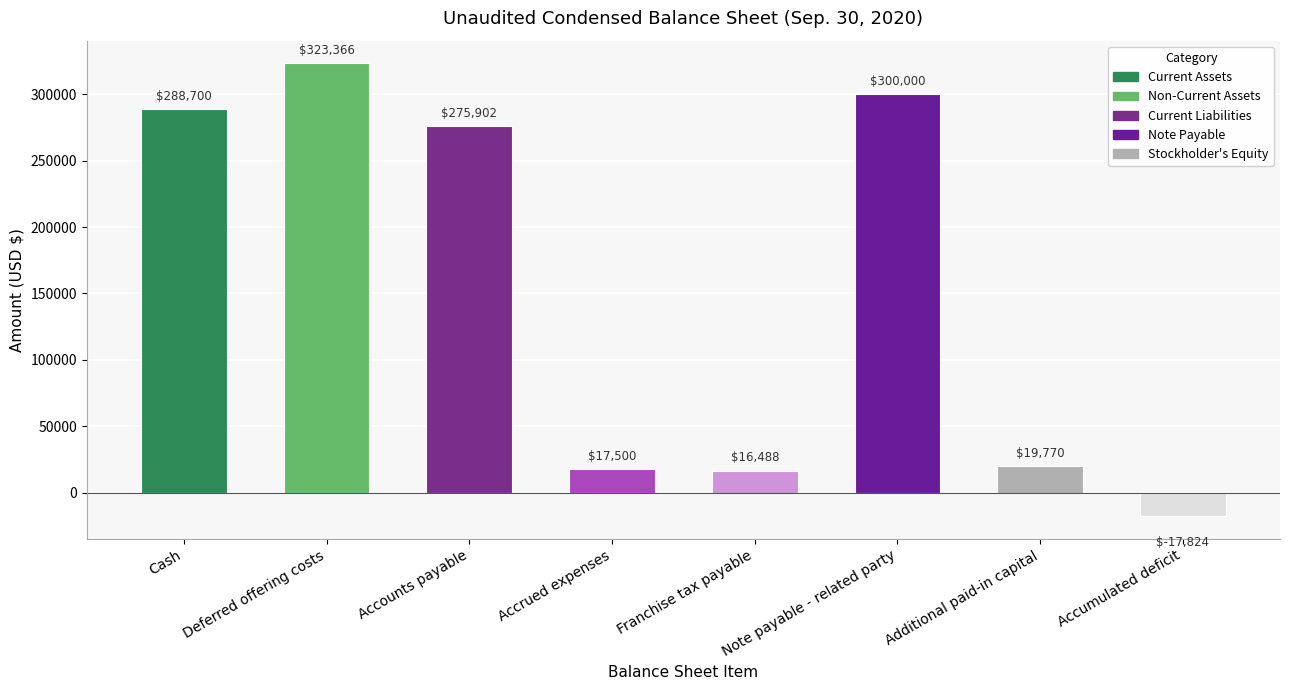

Rank the categories by value from lowest to highest.

Accumulated deficit, Franchise tax payable, Accrued expenses, Additional paid-in capital, Accounts payable, Cash, Note payable - related party, Deferred offering costs